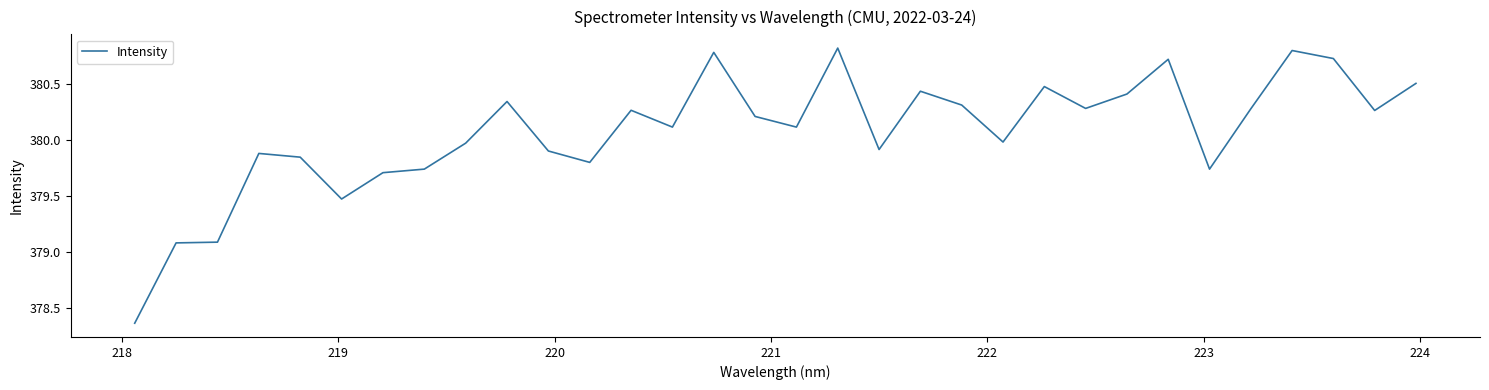

What is the greatest value displayed?

380.8